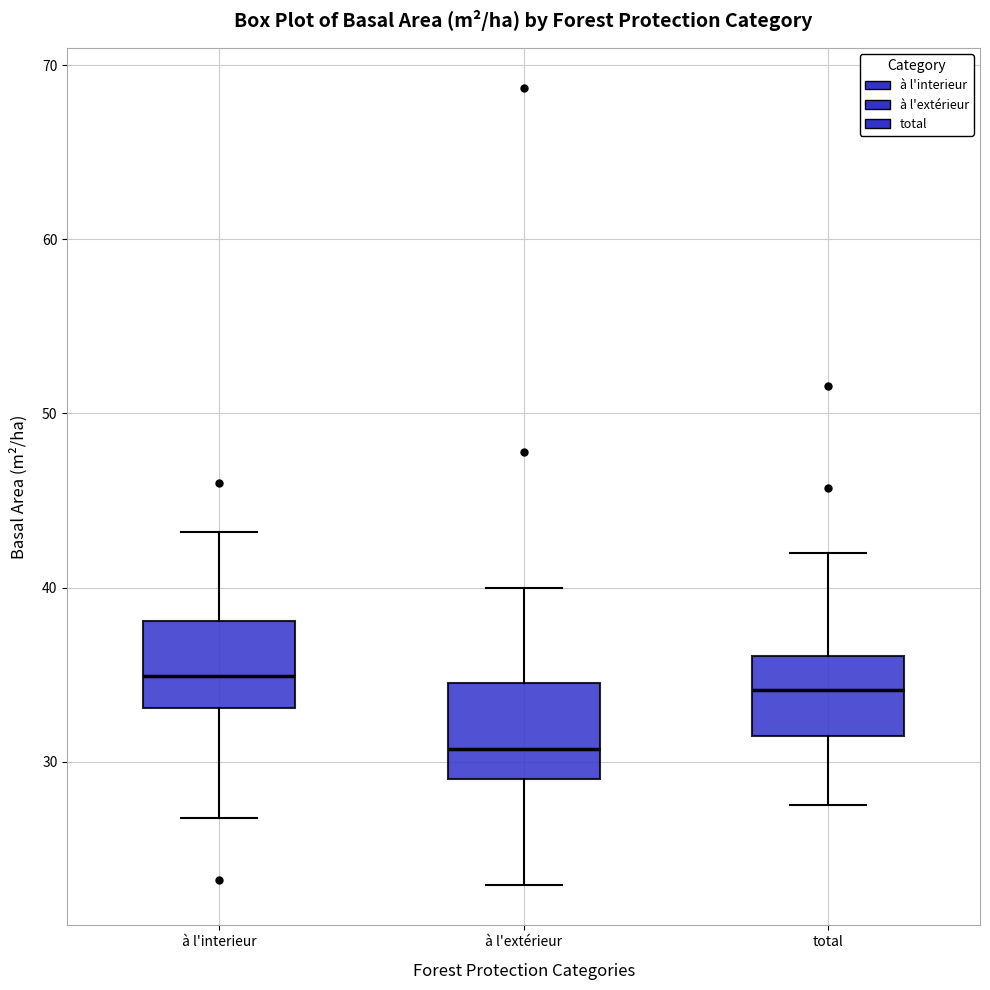

Where does the median line of the box for à l'interieur sit on the y-axis? The values are not printed on the chart, so give them approximately, as read against the axis.

35